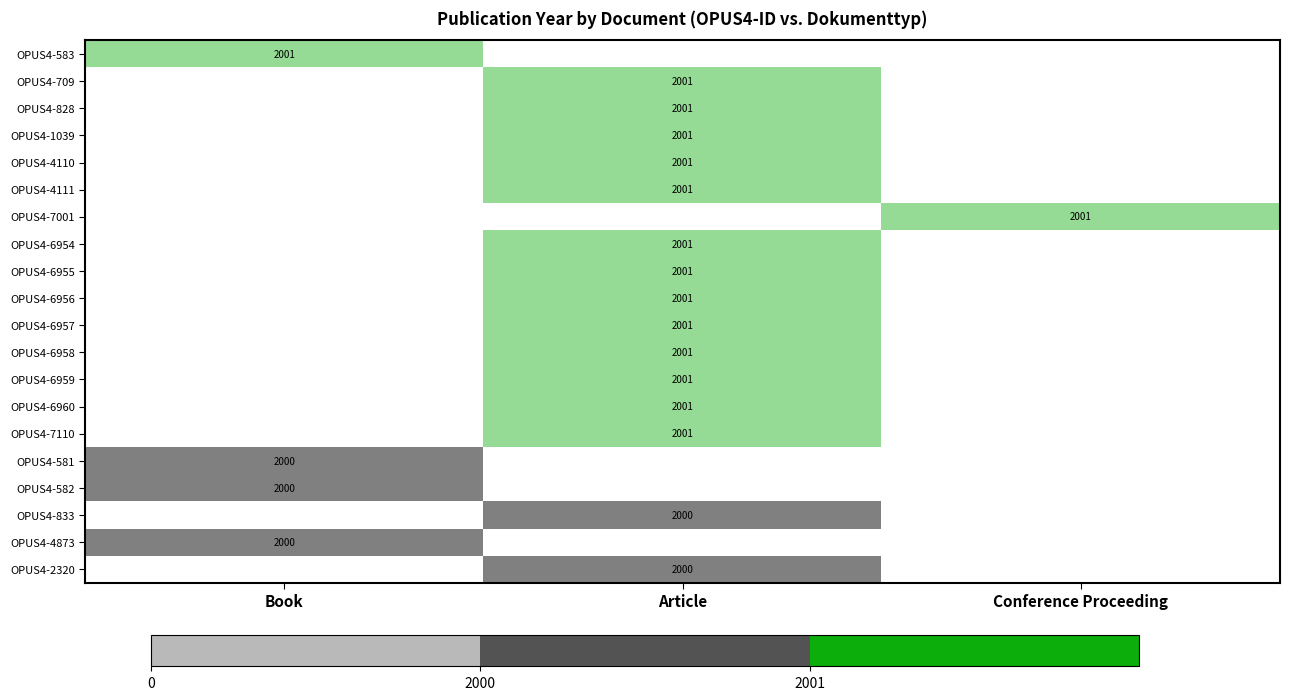

True or false: OPUS4-4111 has a value of 688 at Article.

False